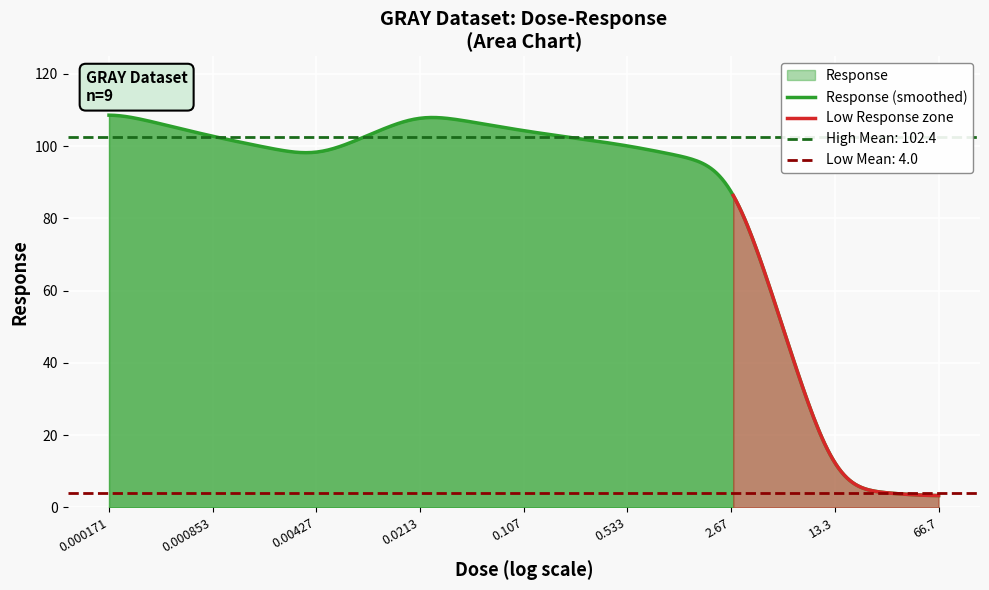

How many interior local valleys (lower than both neighbors) does the data have?

1